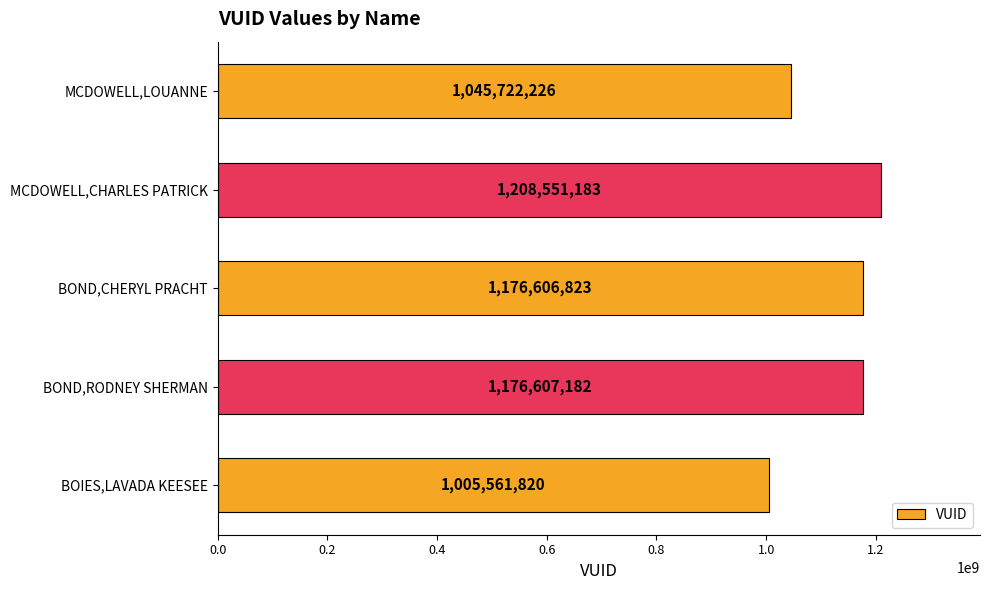

List the labels in order of value, largest first.

MCDOWELL,CHARLES PATRICK, BOND,RODNEY SHERMAN, BOND,CHERYL PRACHT, MCDOWELL,LOUANNE, BOIES,LAVADA KEESEE